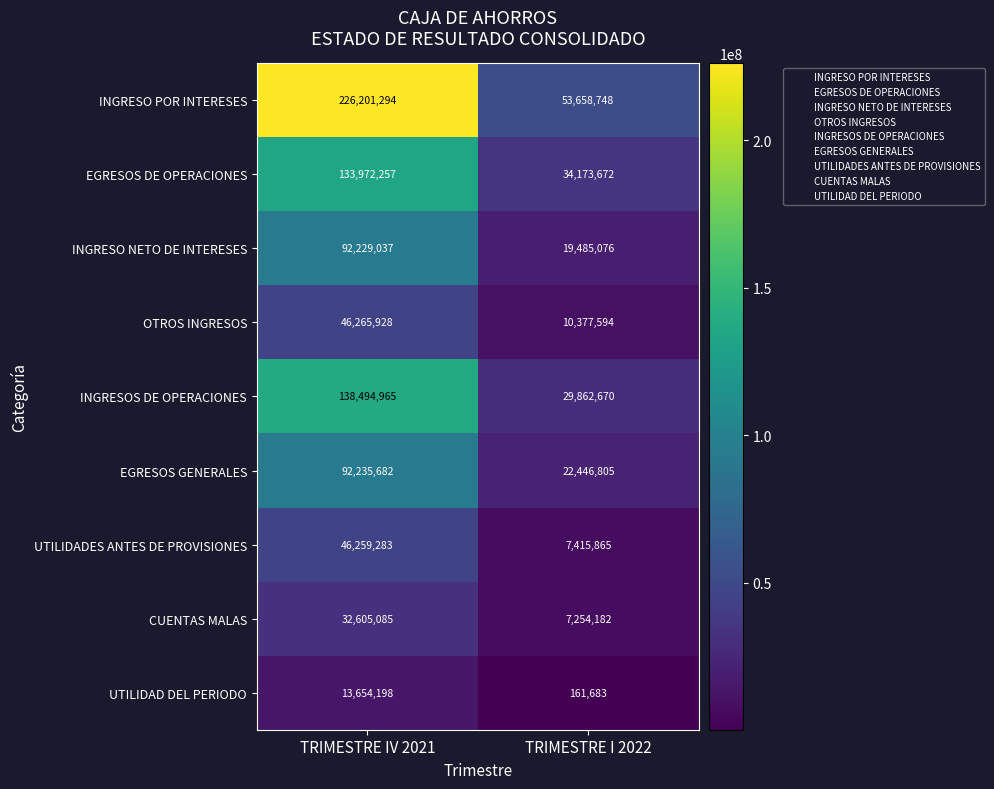

What value does the INGRESO POR INTERESES series have at TRIMESTRE I 2022, to the nearest 50?

53658750